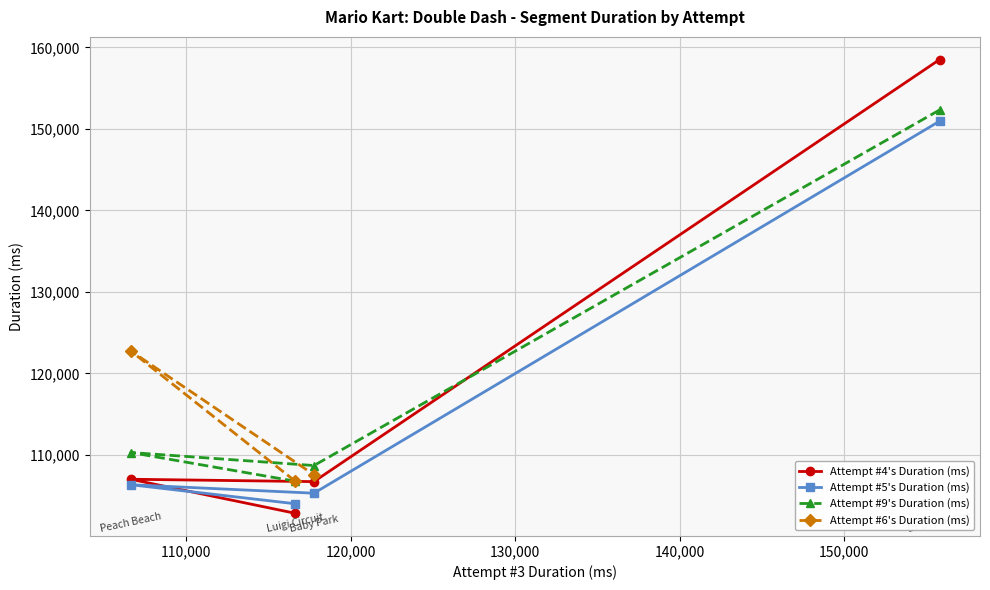

Reading left to right, what are all the values shown in this chart?

116634	106630	117772	155803